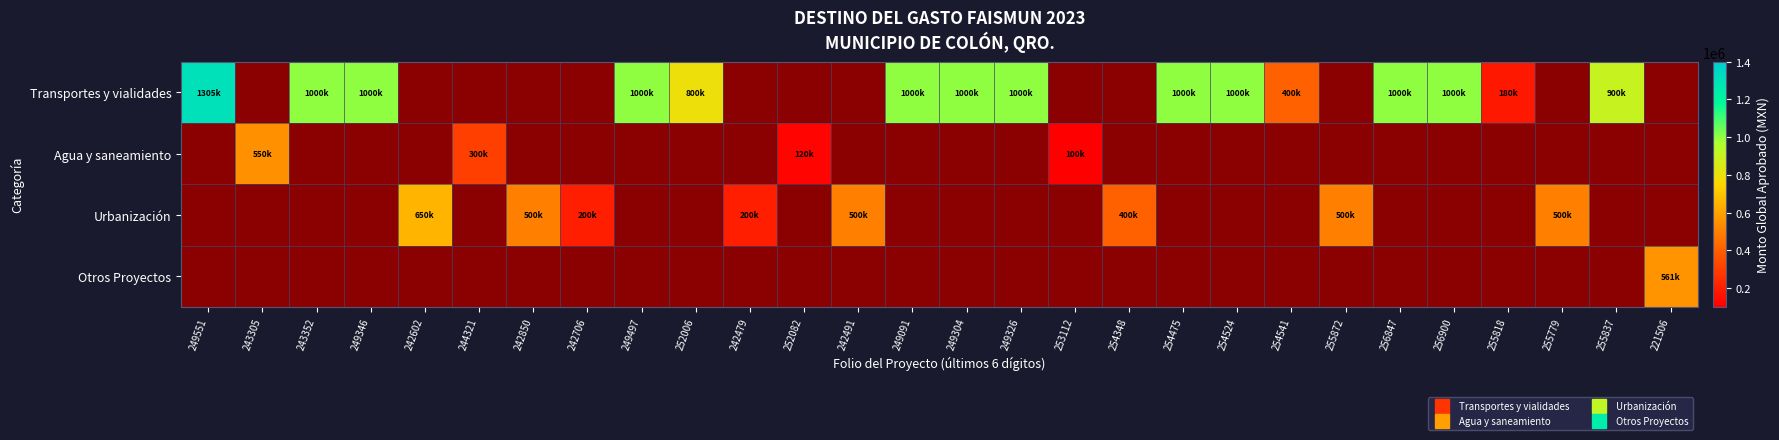

Which category has the lowest value across all series?

253112